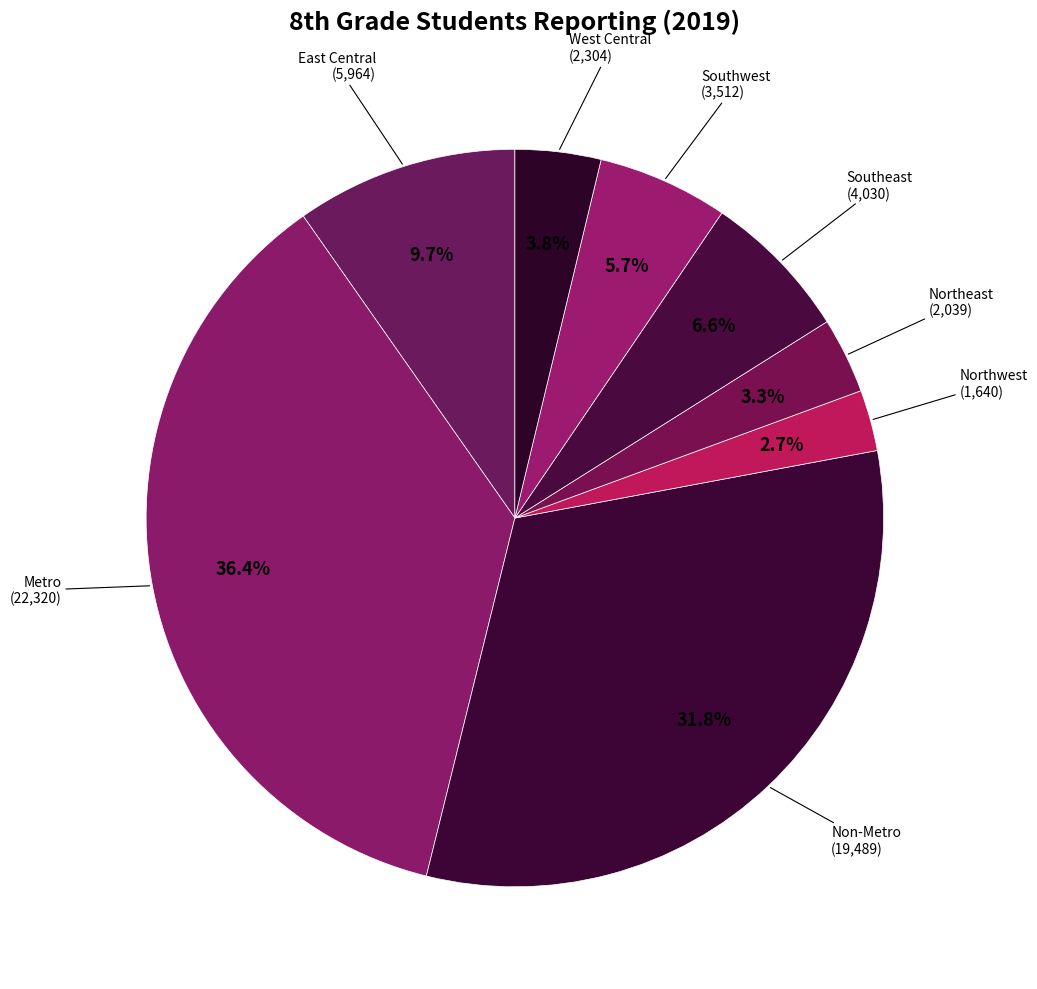

Count the number of slices in the pie.

8